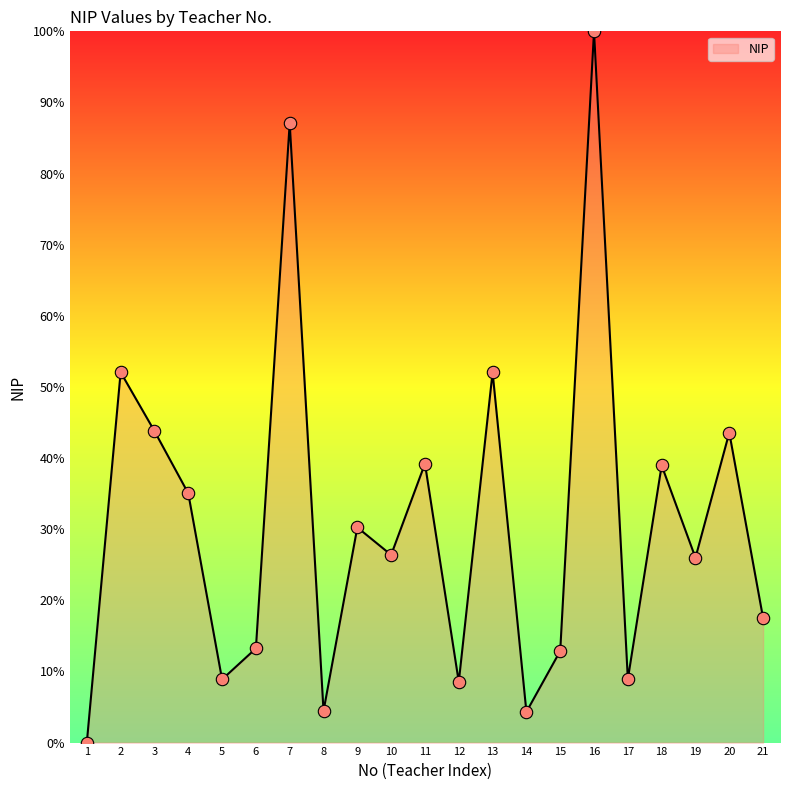

Between 20 and 15, which is larger?

20